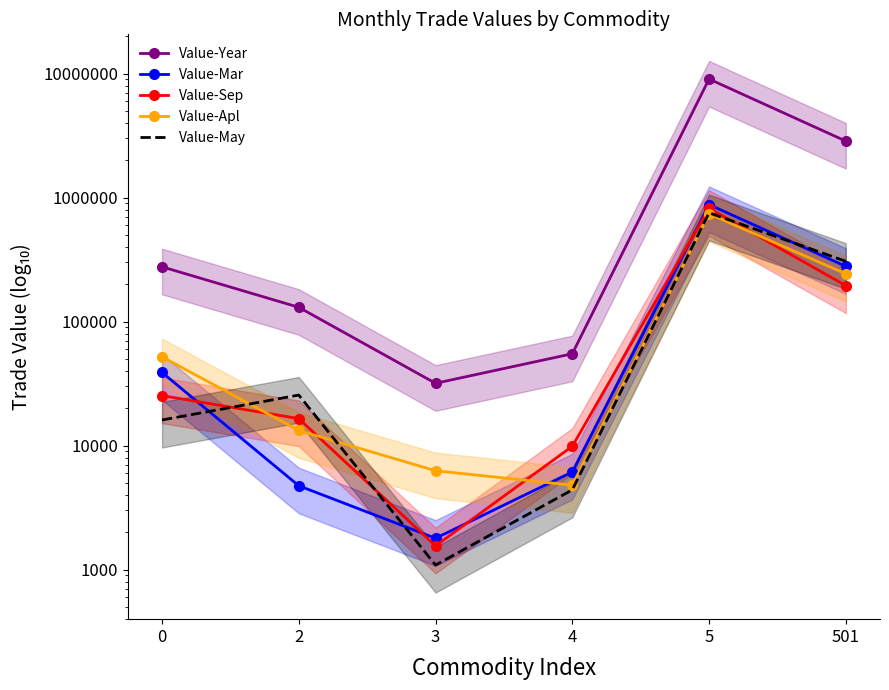

What is the smallest value displayed?

1086